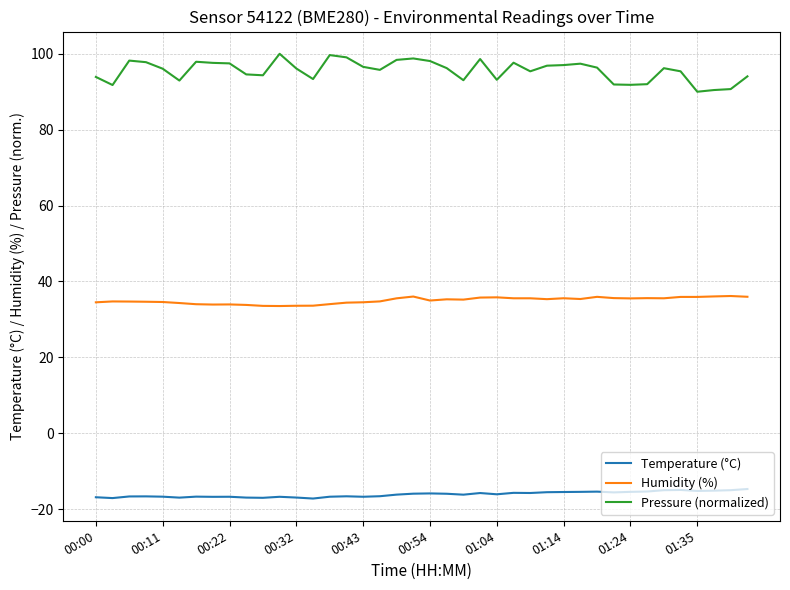

True or false: Temperature (°C) and Humidity (%) cross at least once.

False